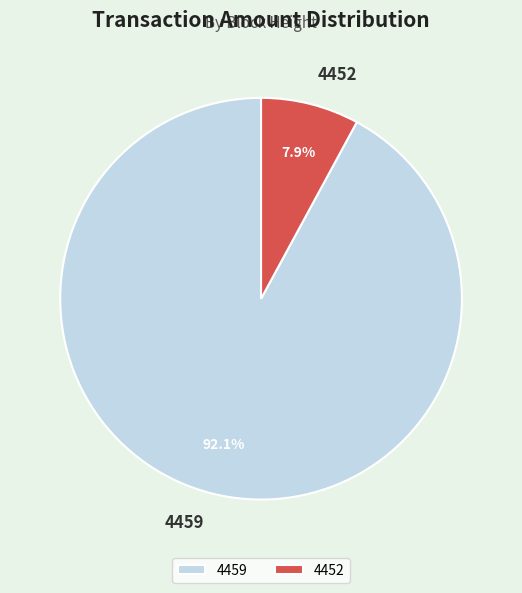

Do 4459 and 4452 together represent more than half of the pie?

Yes